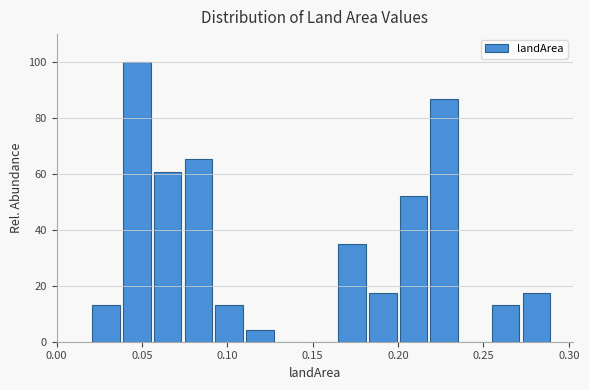

Read against the x-axis, roughly where is the centre of the tallest bar?

0.045